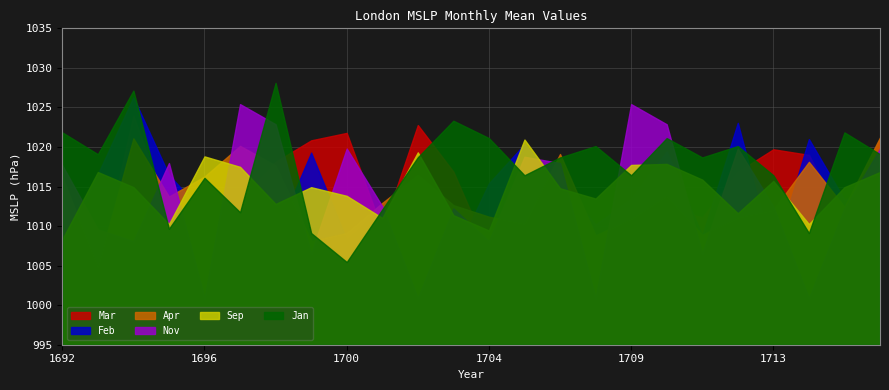

In Mar, how many points are higher than both neighbors (excluding endpoints)?

6